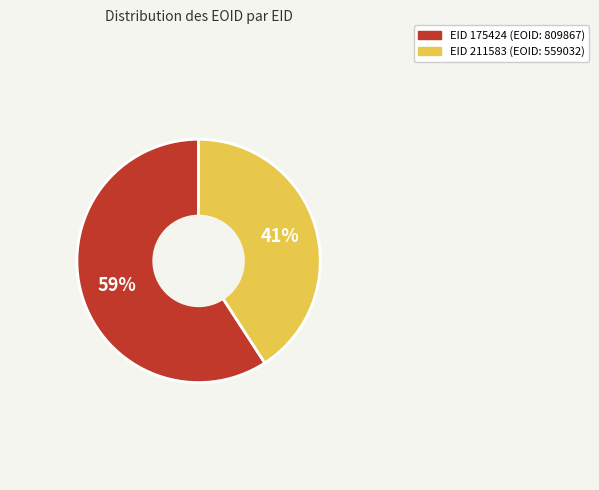

To the nearest percent, what is the difference between the largest and smallest slice percentages?

18%